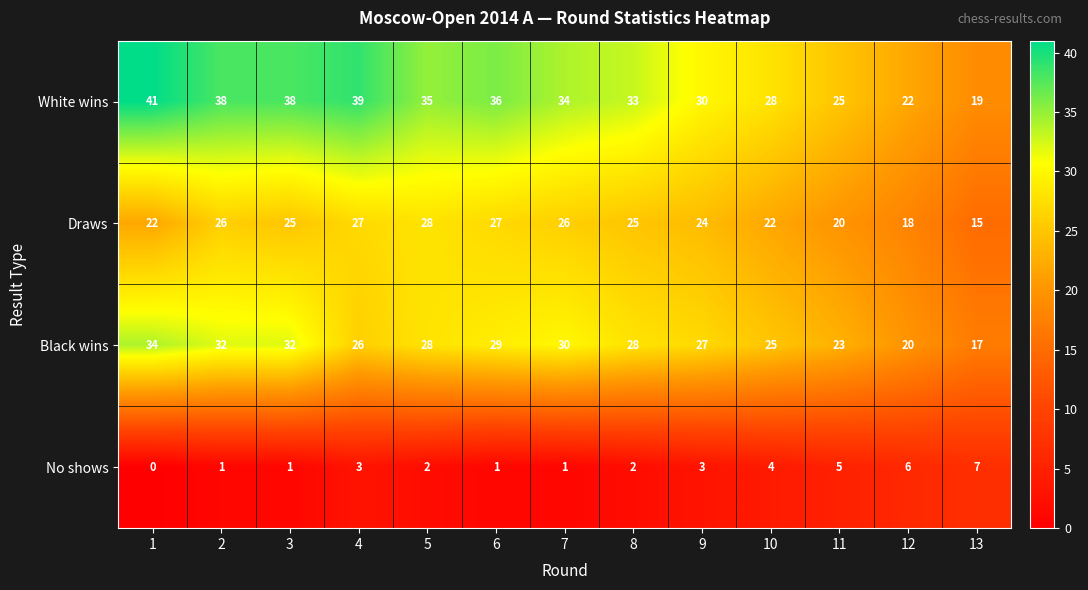

Which label corresponds to the smallest value in the chart?

1